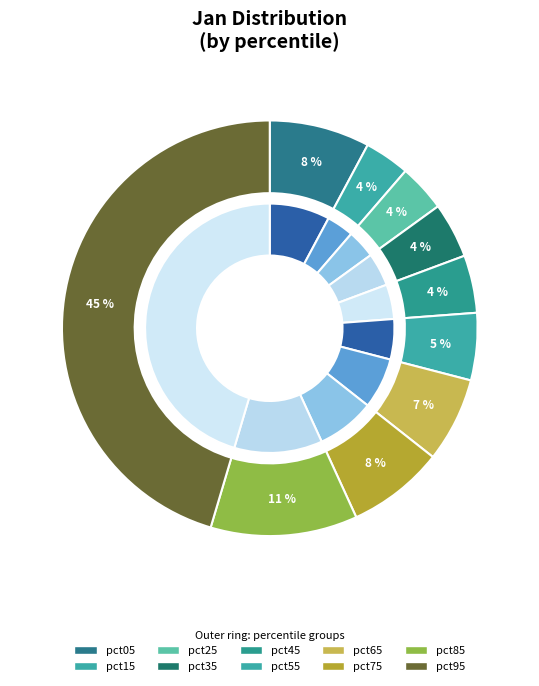

True or false: pct65 accounts for 7% of the total.

True